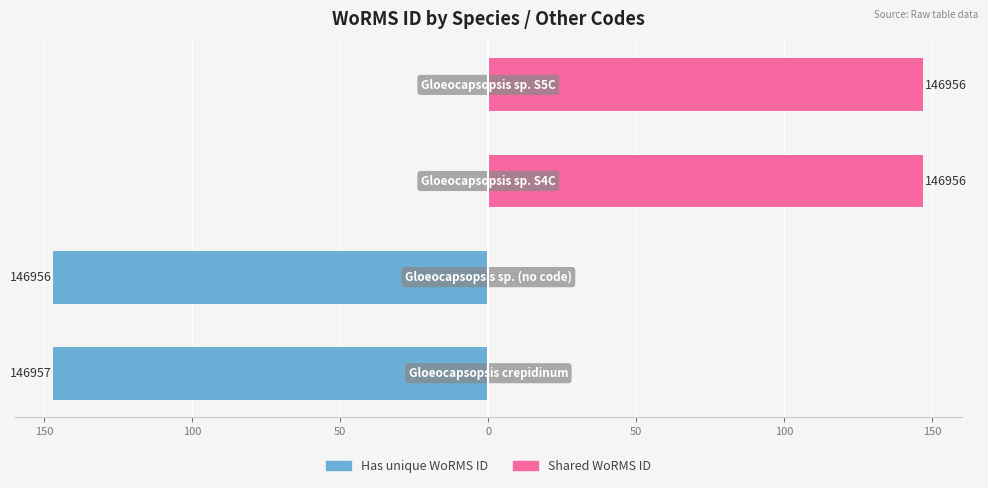

The value of Shared WoRMS ID at 50 is 219.0. True or false?

False